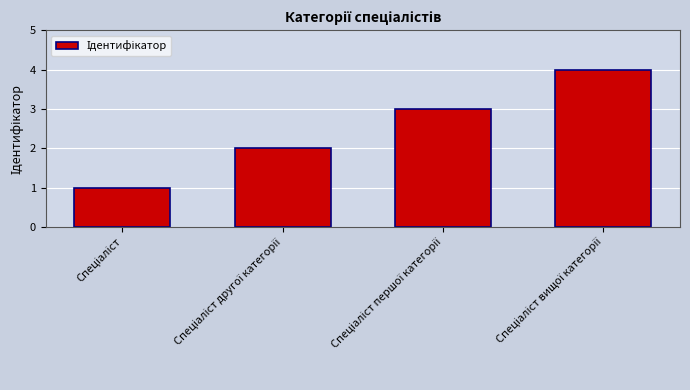

What is the maximum value shown in the chart?

4